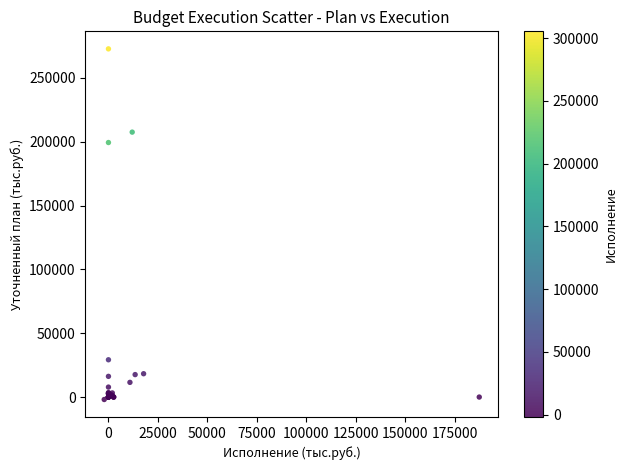

What Y value in the scatter plot is closest to 135387?

199337.0